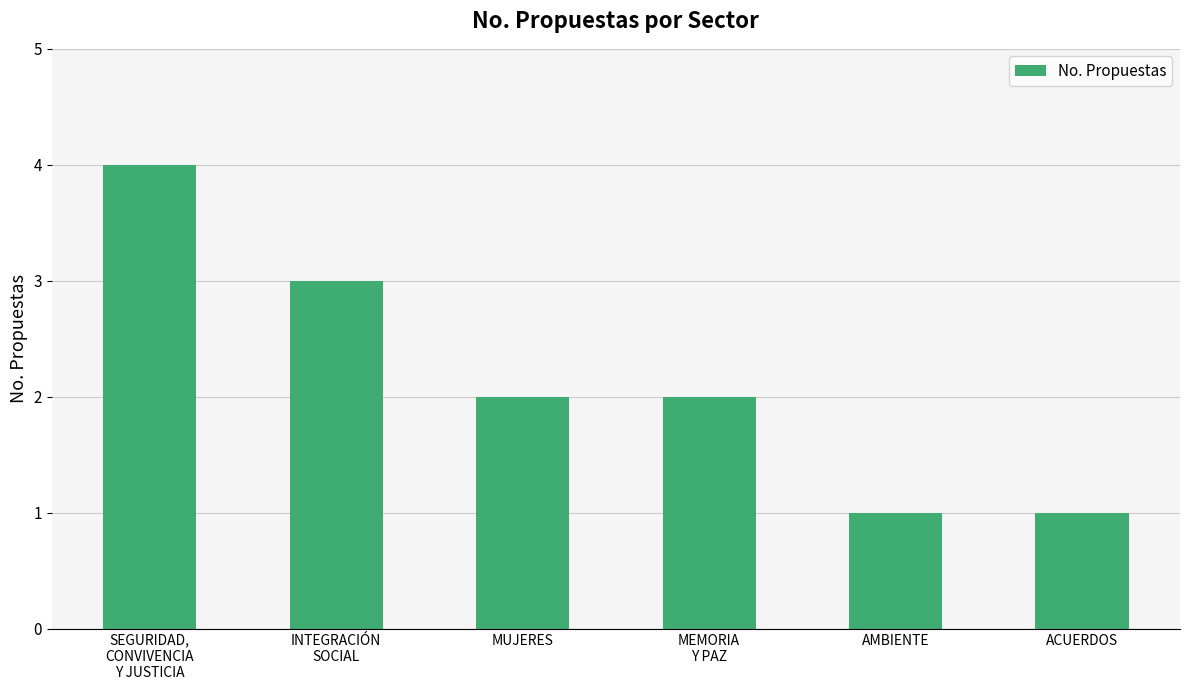

What is the sum of all values?

13